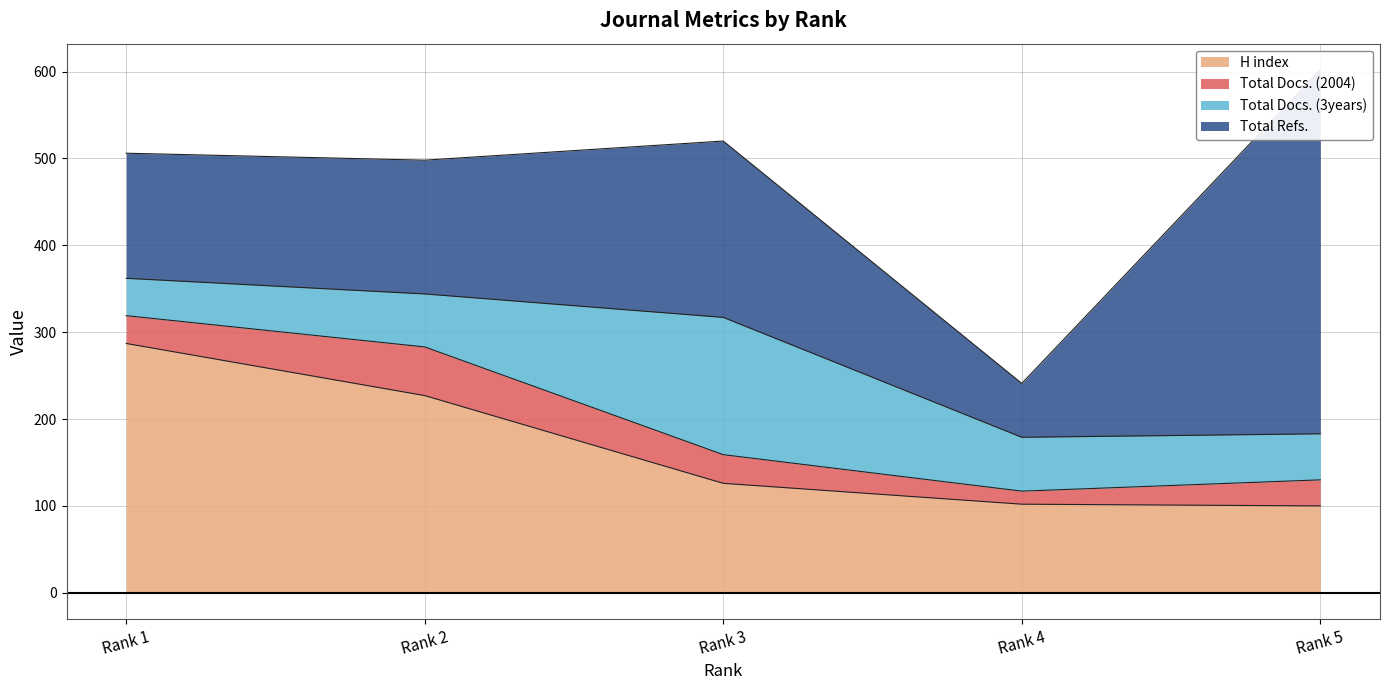

Reading right to left, extract all data points from this chart.

H index: 5=100	4=102	3=126	2=227	1=287
Total Docs. (2004): 5=30	4=15	3=33	2=56	1=32
Total Docs. (3years): 5=53	4=62	3=158	2=61	1=43
Total Refs.: 5=419	4=62	3=203	2=154	1=144